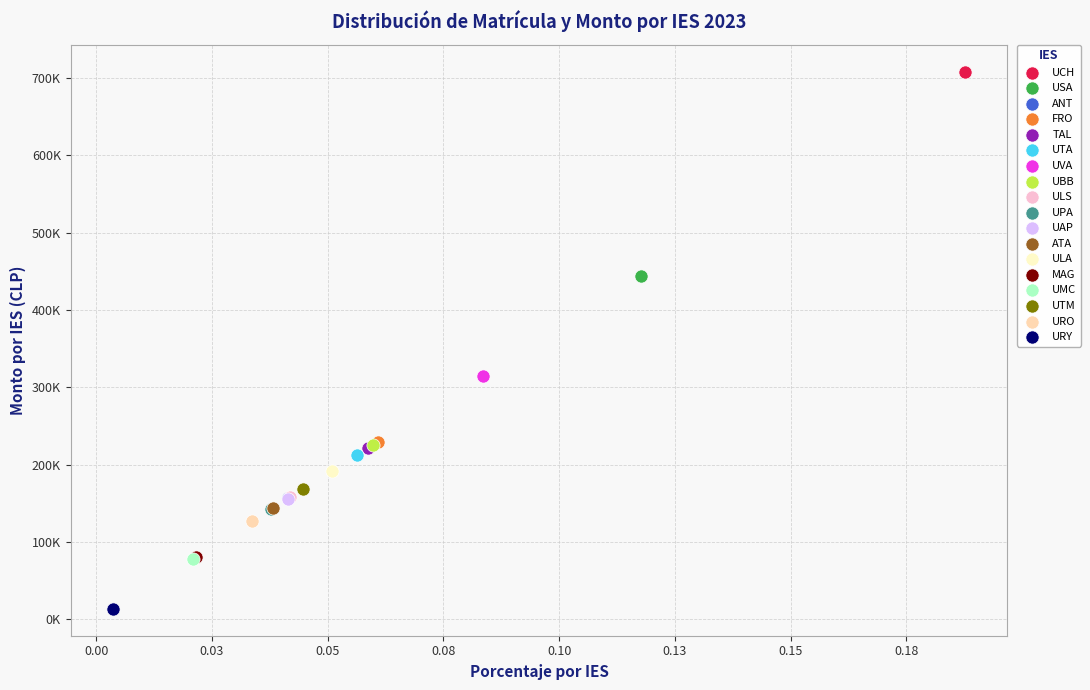

Which series reaches the minimum Y coordinate?

URY